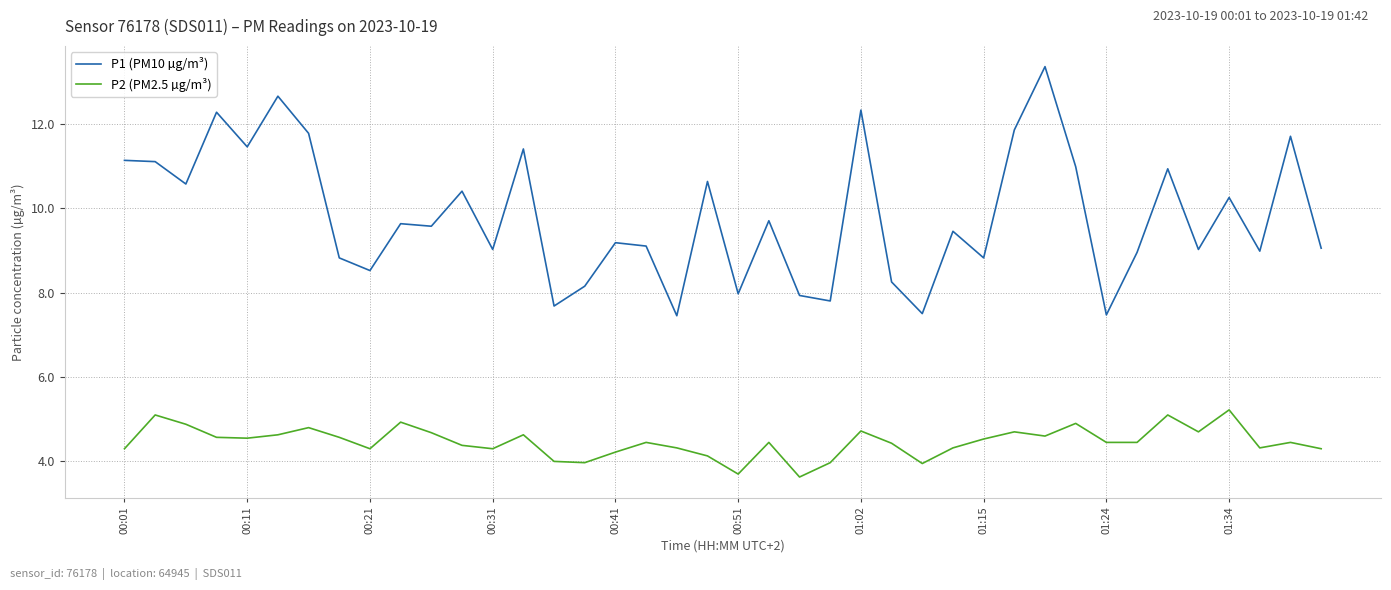

Rank the series by their average value, from highest to lowest.

P1 (PM10 µg/m³), P2 (PM2.5 µg/m³)